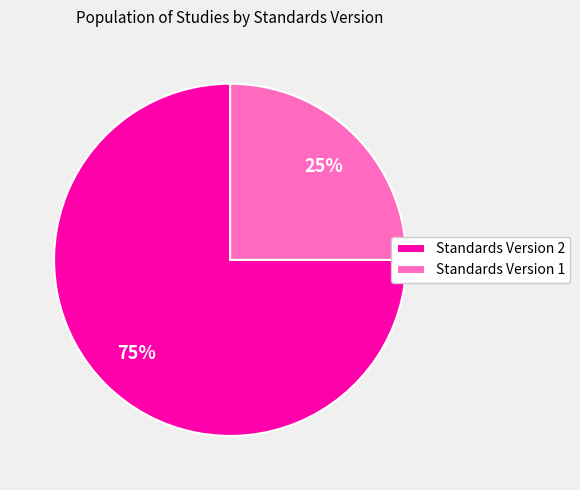

To the nearest percent, what is the average slice percentage?

50%